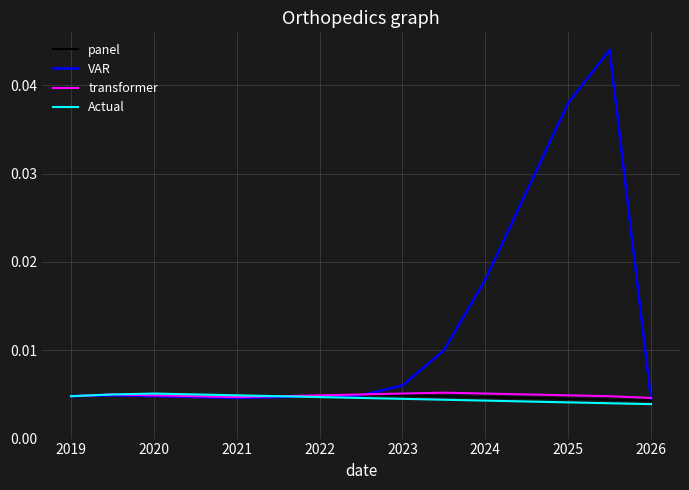

Which series has the largest total across all categories?

VAR